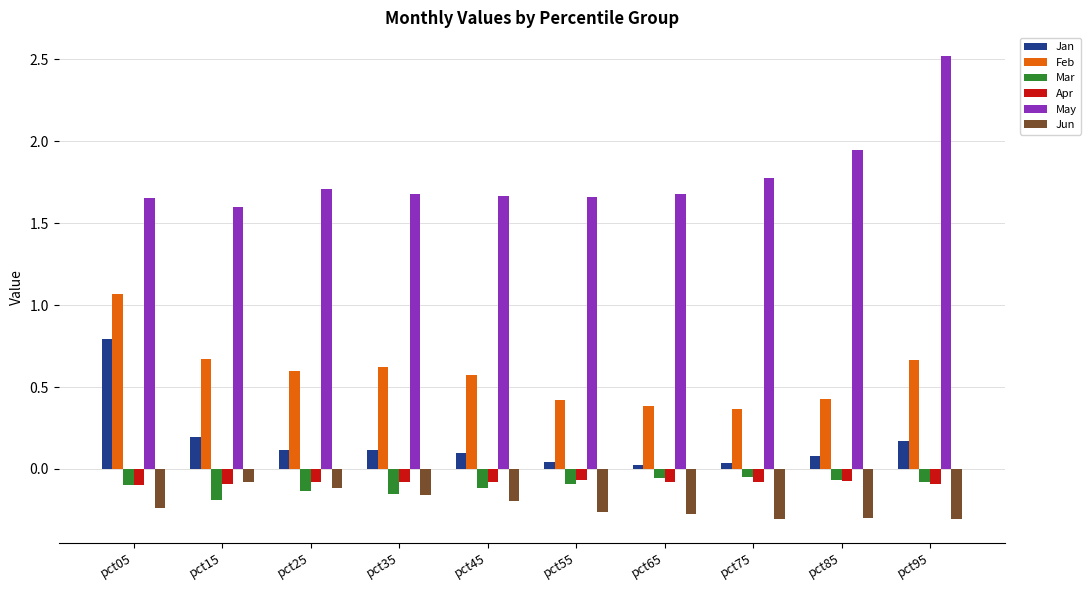

Which series changed the most between pct05 and pct75?

Jan